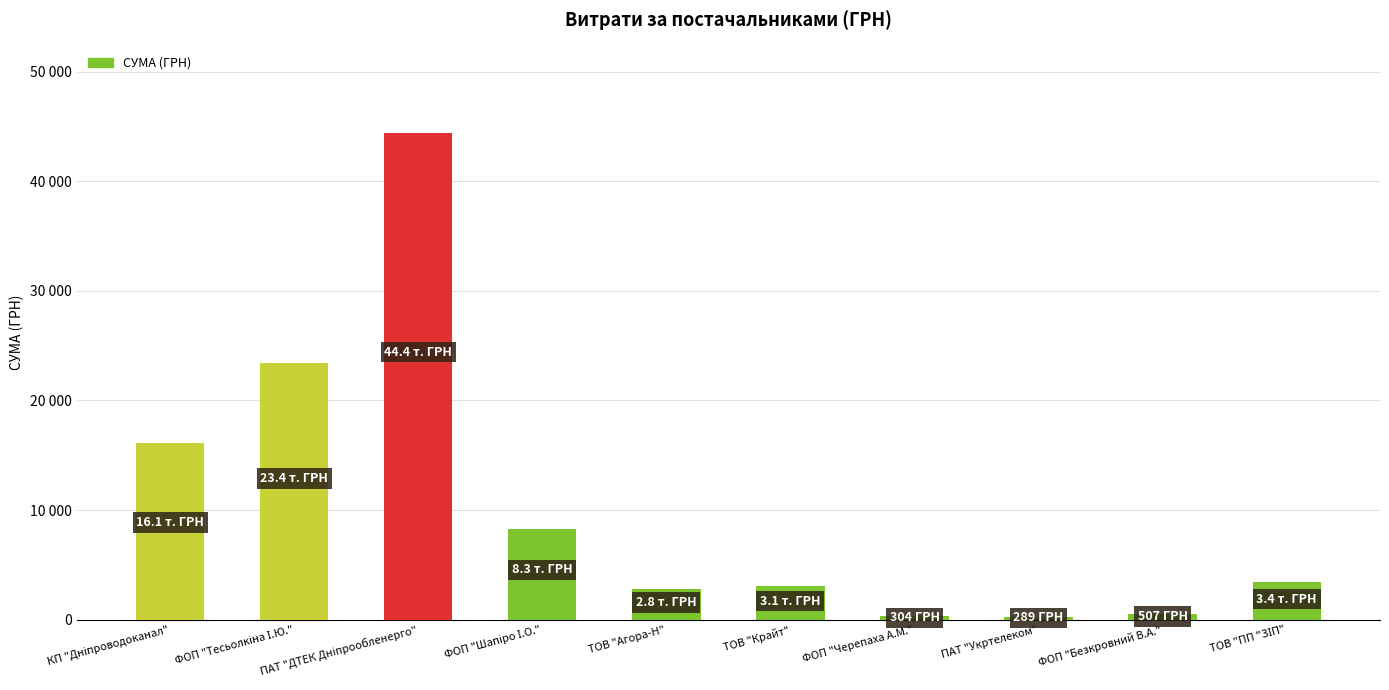

Does the chart contain any negative values?

No